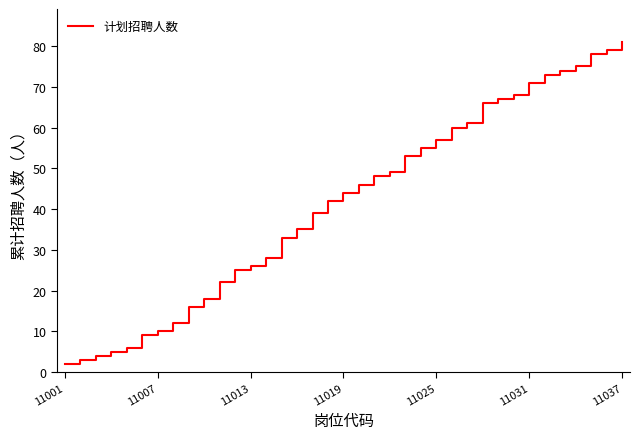

What is the difference between the maximum and minimum values?

79